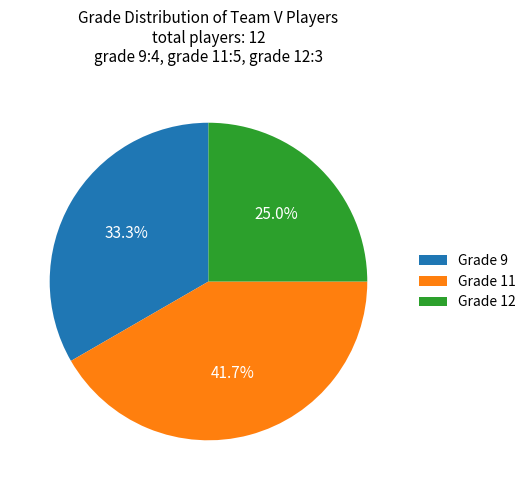

Which slice is the smallest?

Grade 12